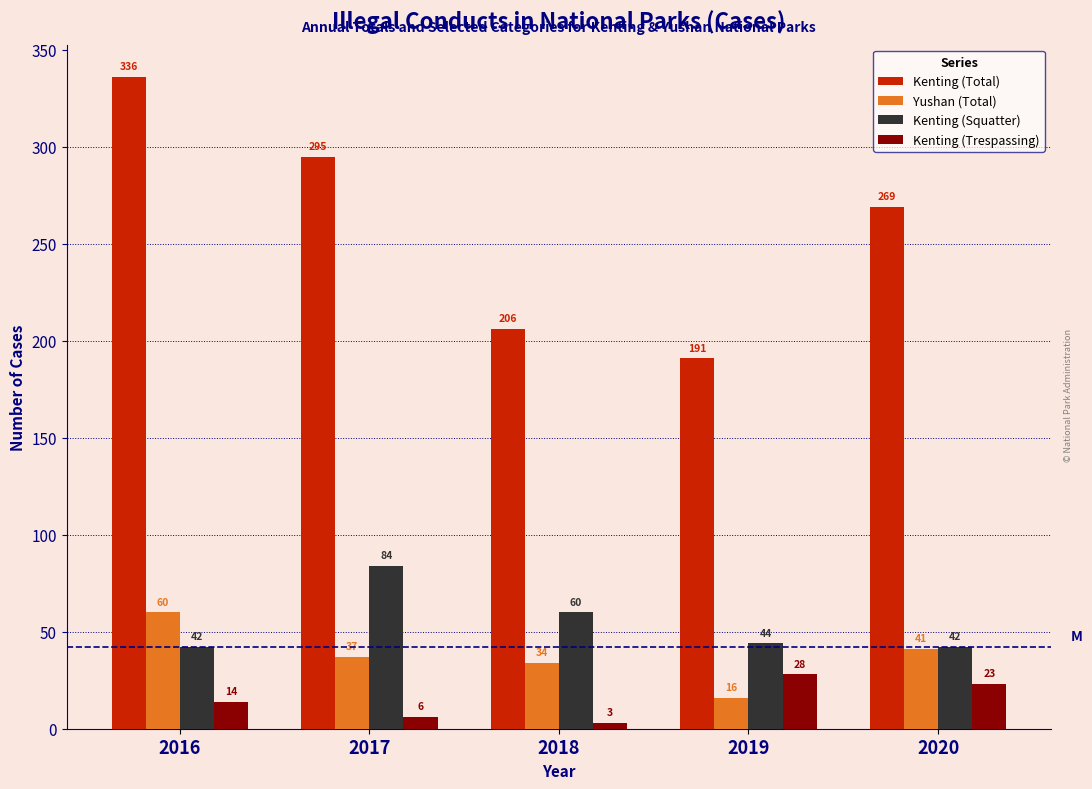

Reading right to left, transcribe all the data shown in this chart.

Kenting (Total): 269	191	206	295	336
Yushan (Total): 41	16	34	37	60
Kenting (Squatter): 42	44	60	84	42
Kenting (Trespassing): 23	28	3	6	14